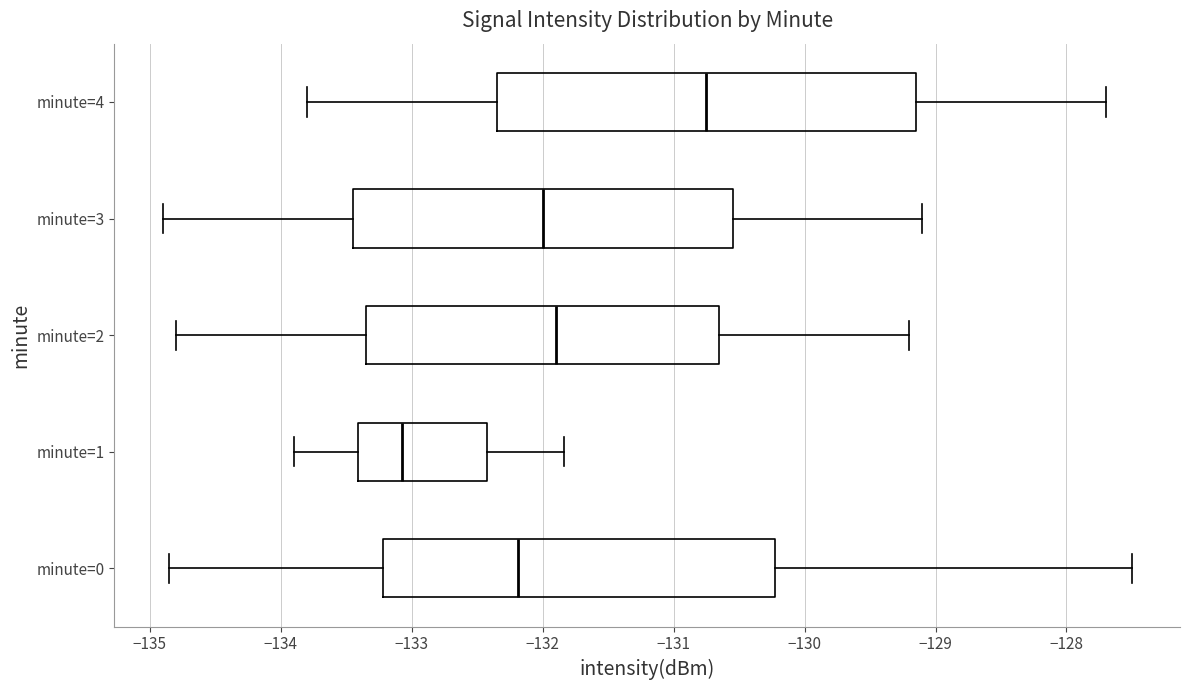

Reading bottom to top, transcribe this box plot: for each box, give where its median line is, the range the box spans, and where its two whiskers end, as read against the x-axis. The values are not printed on the chart, so give them approximately, as read against the axis.

minute=0: median -132.2, box -133.2 to -130.2, whiskers -134.9 to -127.5
minute=1: median -133.1, box -133.4 to -132.4, whiskers -133.9 to -131.8
minute=2: median -131.9, box -133.3 to -130.6, whiskers -134.8 to -129.2
minute=3: median -132.0, box -133.4 to -130.5, whiskers -134.9 to -129.1
minute=4: median -130.7, box -132.3 to -129.1, whiskers -133.8 to -127.7